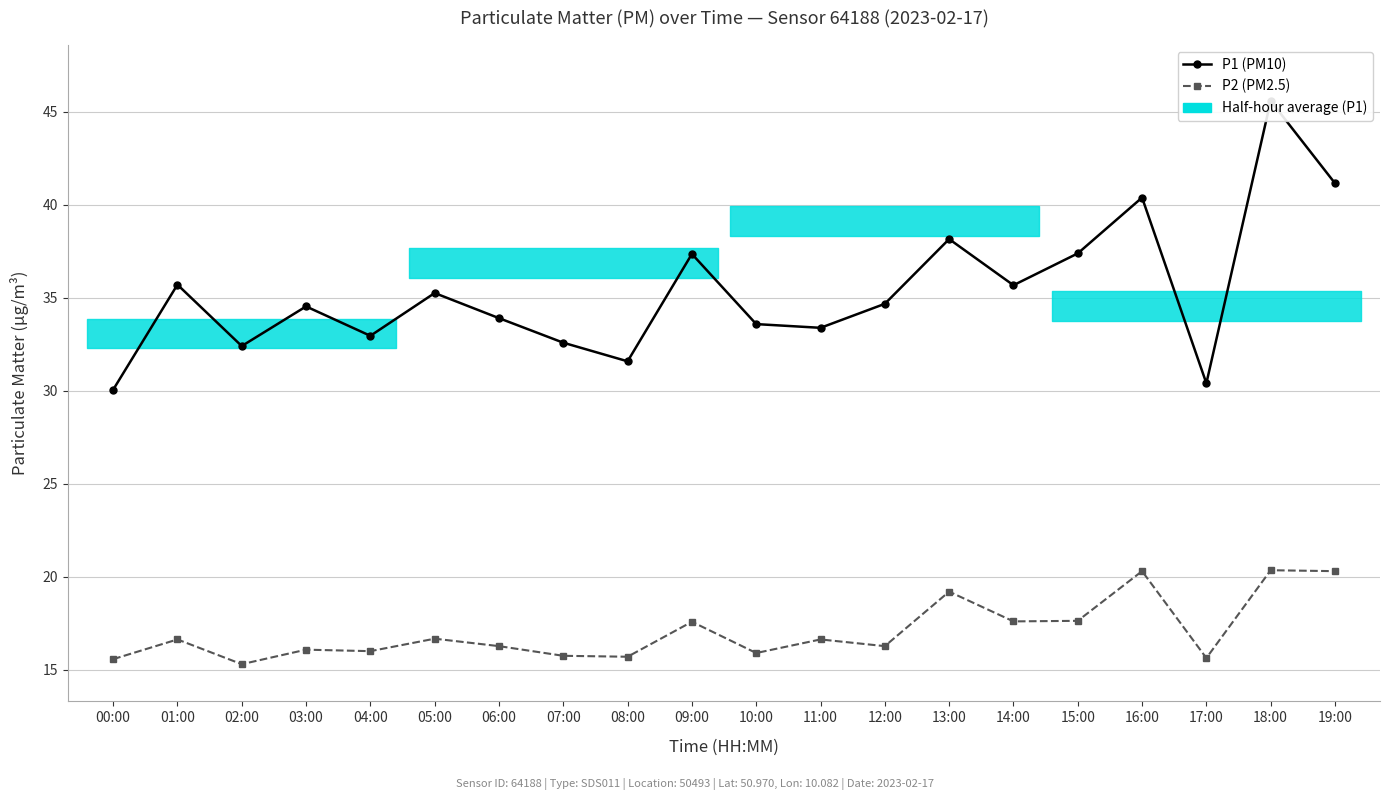

Reading left to right, transcribe all the data shown in this chart.

P1 (PM10): 30.1	35.7	32.4	34.5	33.0	35.2	33.9	32.6	31.6	37.4	33.6	33.4	34.7	38.1	35.7	37.4	40.4	30.4	45.6	41.1
P2 (PM2.5): 15.6	16.6	15.3	16.1	16.0	16.7	16.3	15.8	15.7	17.6	15.9	16.6	16.3	19.2	17.6	17.6	20.3	15.6	20.4	20.3